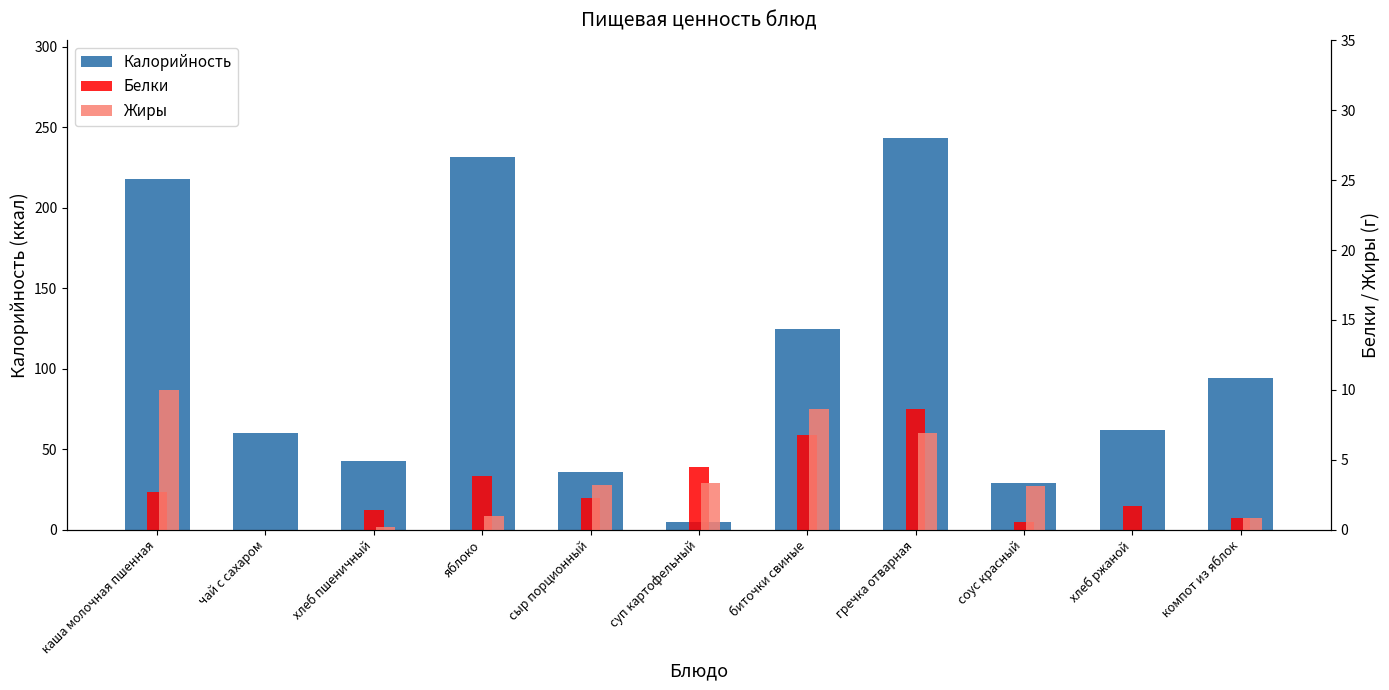

Is the value of Жиры at чай с сахаром greater than the value of Белки at гречка отварная?

No